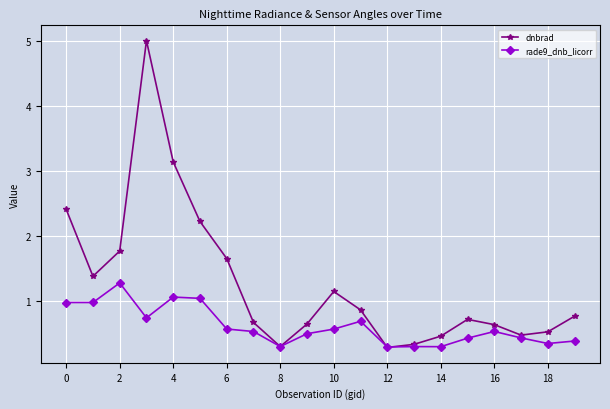

At how many categories does at least one series exceed 2?

4